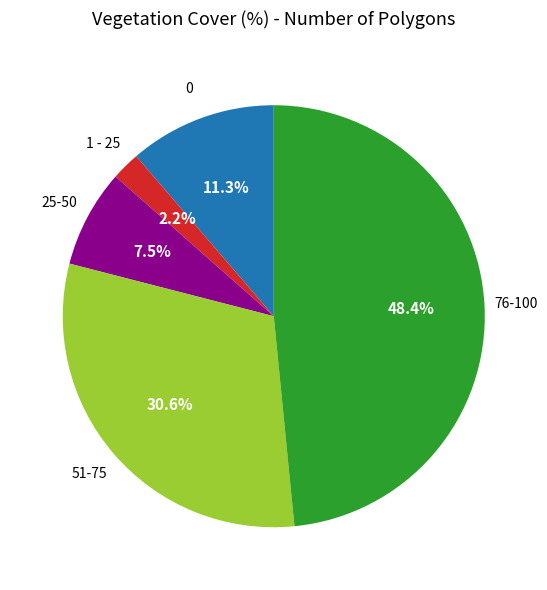

Rank the categories by value from lowest to highest.

1 - 25, 25-50, 0, 51-75, 76-100